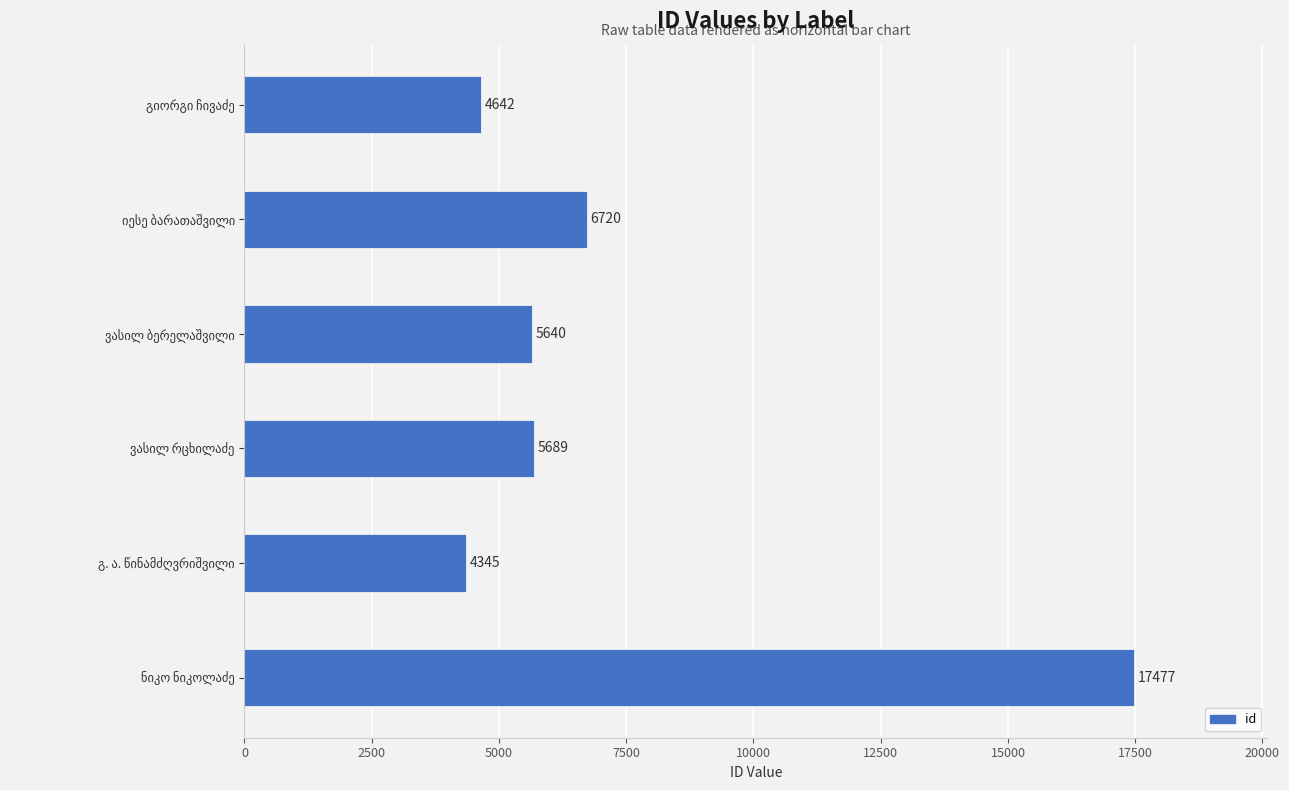

What is the minimum value shown in the chart?

4345